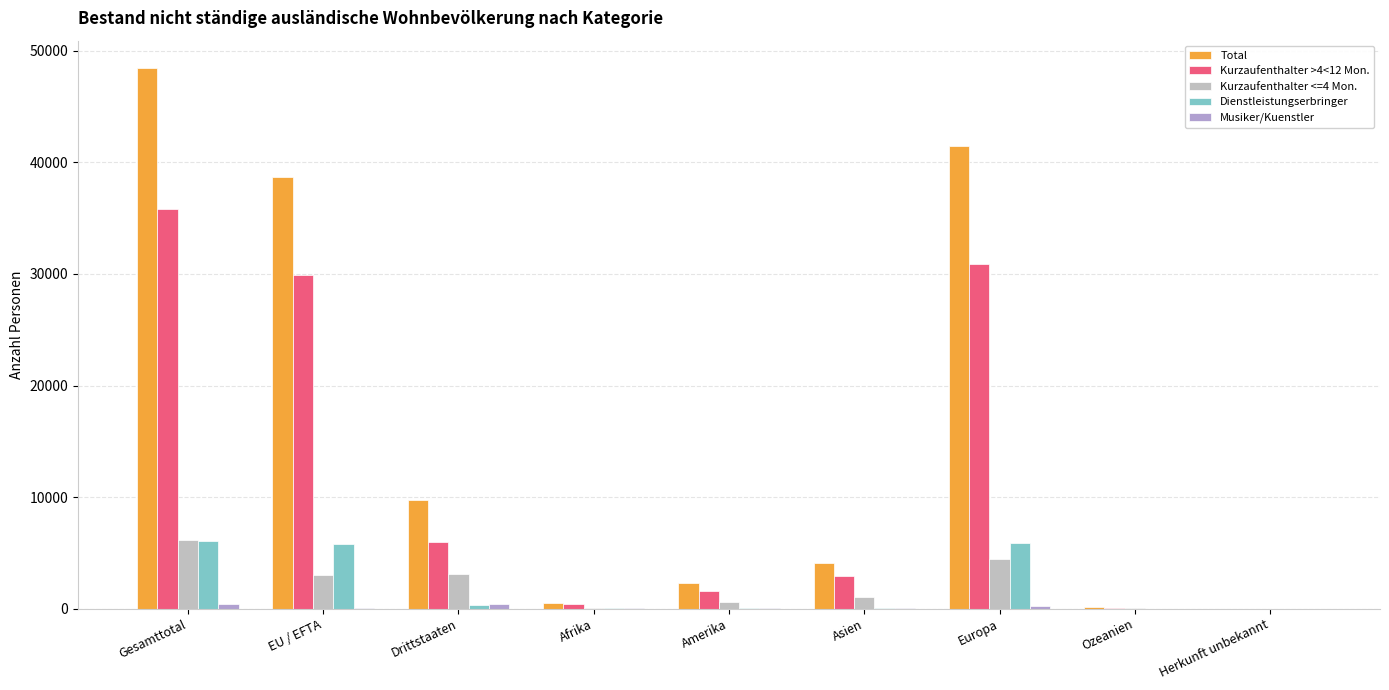

The value of Kurzaufenthalter >4<12 Mon. at Afrika is 507. True or false?

False